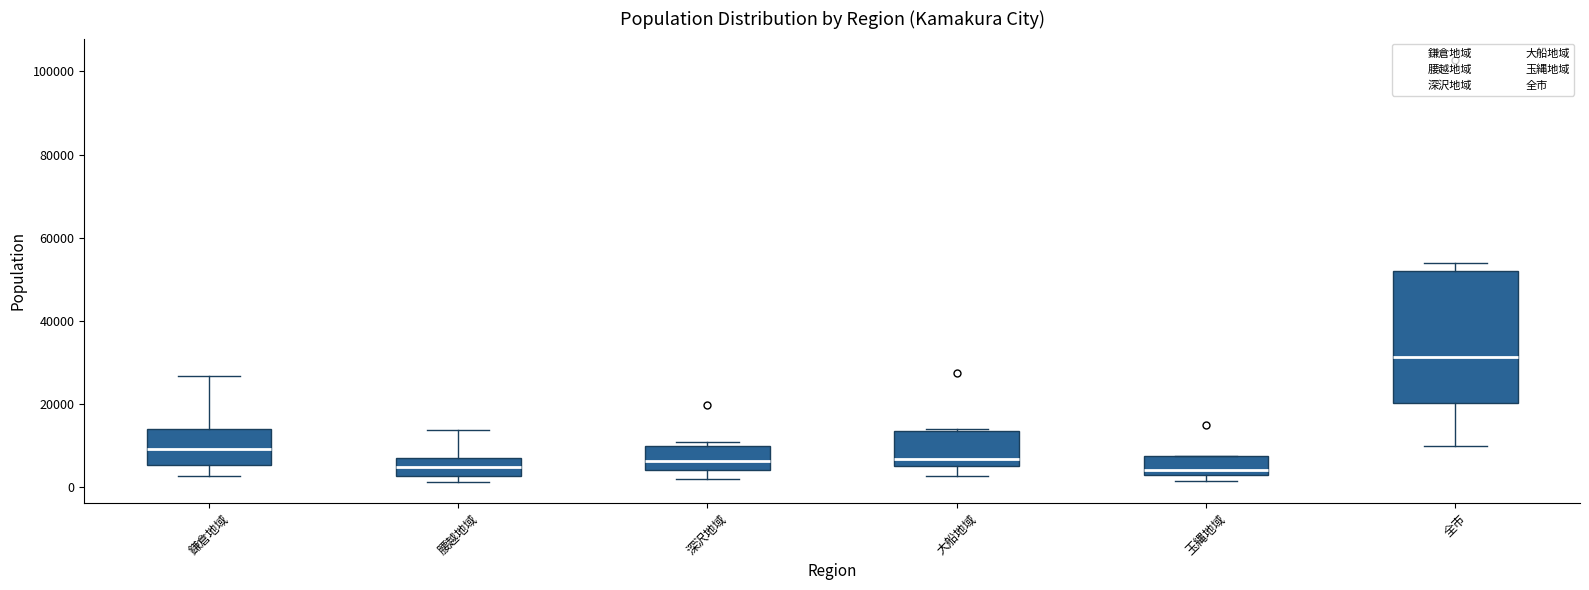

Reading left to right, read every box against the y-axis: the position of its median line, the range the box covers, and the ends of its whiskers. The values are not printed on the chart, so give them approximately, as read against the axis.

鎌倉地域: median 10000, box 6000 to 14000, whiskers 2000 to 26000
腰越地域: median 4000, box 2000 to 8000, whiskers 2000 (just below the box's lower edge) to 14000
深沢地域: median 6000, box 4000 to 10000, whiskers 2000 to 10000 (just above the box's upper edge)
大船地域: median 6000 (just above the box's lower edge), box 6000 to 14000, whiskers 2000 to 14000
玉縄地域: median 4000, box 2000 to 8000, whiskers 2000 (just below the box's lower edge) to 8000
全市: median 32000, box 20000 to 52000, whiskers 10000 to 54000